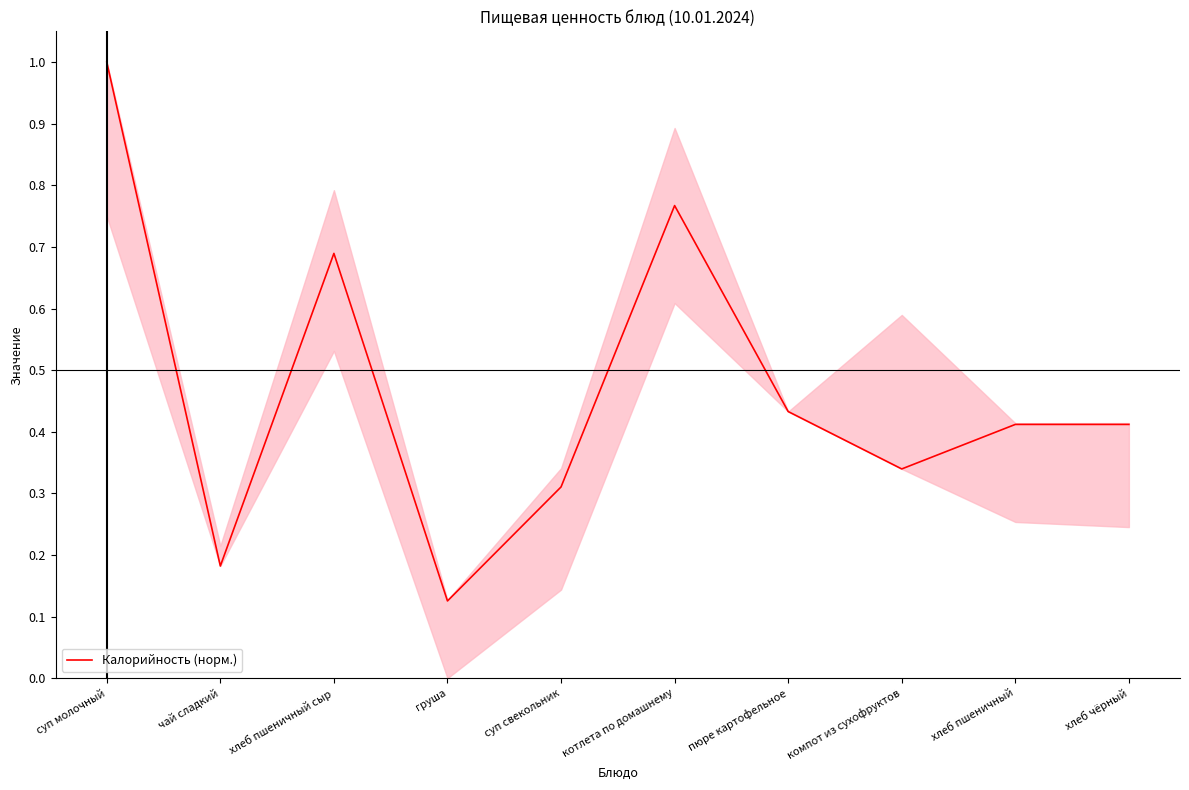

Where is the data nearest to the value 0?

груша